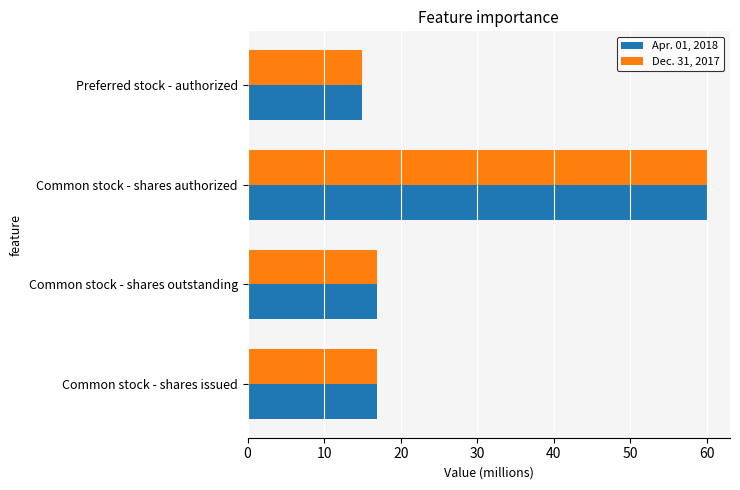

The Dec. 31, 2017 series shows 19.6 at Preferred stock - authorized. True or false?

False